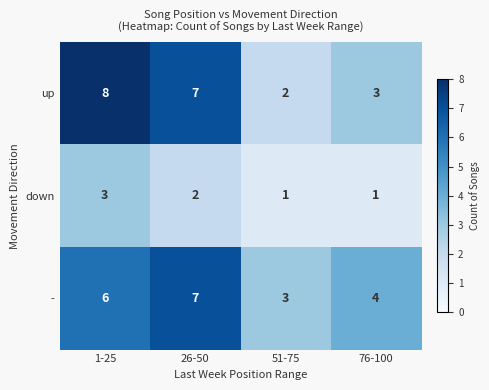

Which series has the largest range (max minus min)?

up